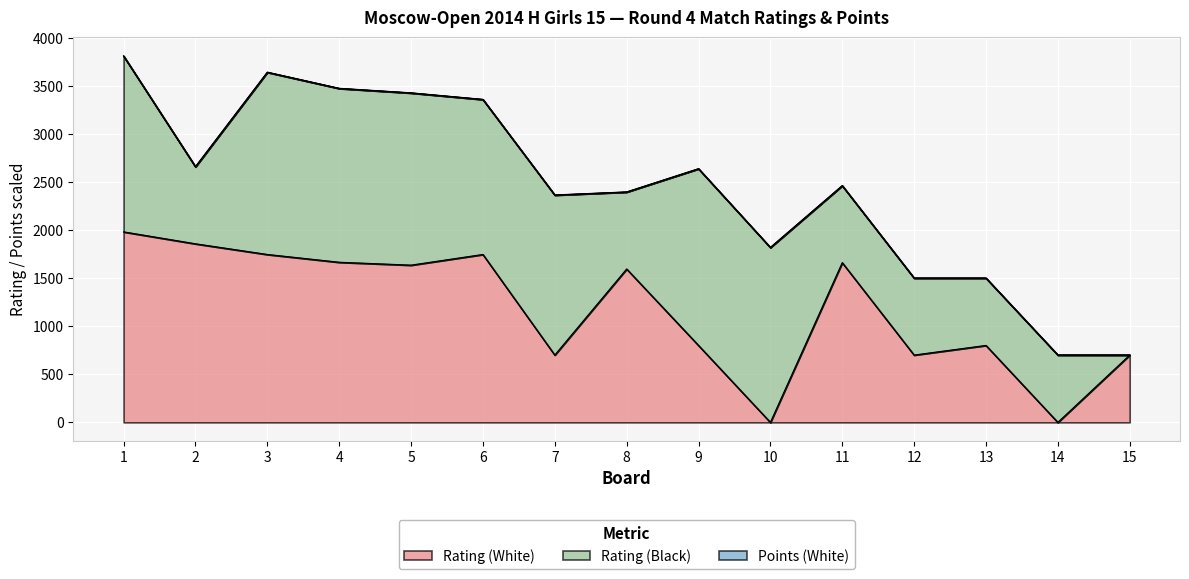

Where is the first local maximum for Rating (Black)?

3